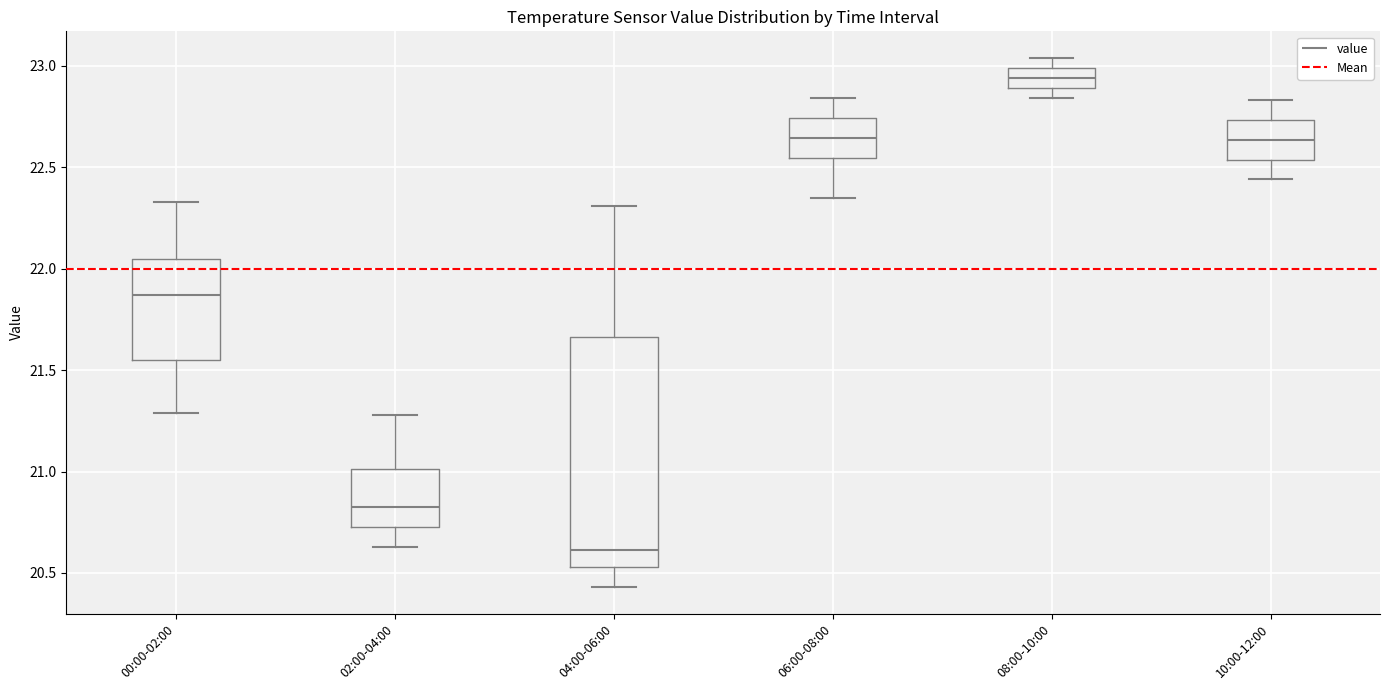

Reading left to right, read every box against the y-axis: the position of its median line, the range the box covers, and the ends of its whiskers. The values are not printed on the chart, so give them approximately, as read against the axis.

00:00-02:00: median 21.85, box 21.55 to 22.05, whiskers 21.30 to 22.35
02:00-04:00: median 20.85, box 20.75 to 21.00, whiskers 20.65 to 21.30
04:00-06:00: median 20.60, box 20.55 to 21.65, whiskers 20.45 to 22.30
06:00-08:00: median 22.65, box 22.55 to 22.75, whiskers 22.35 to 22.85
08:00-10:00: median 22.95, box 22.90 to 23.00, whiskers 22.85 to 23.05
10:00-12:00: median 22.65, box 22.55 to 22.75, whiskers 22.45 to 22.85